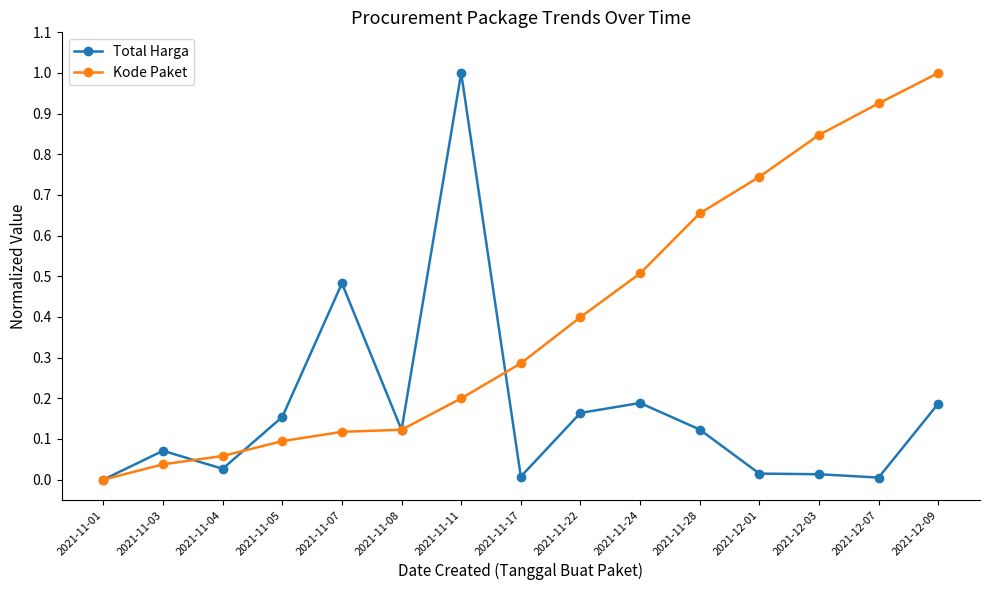

Is the value of Kode Paket at 2021-11-05 greater than the value of Total Harga at 2021-11-24?

No